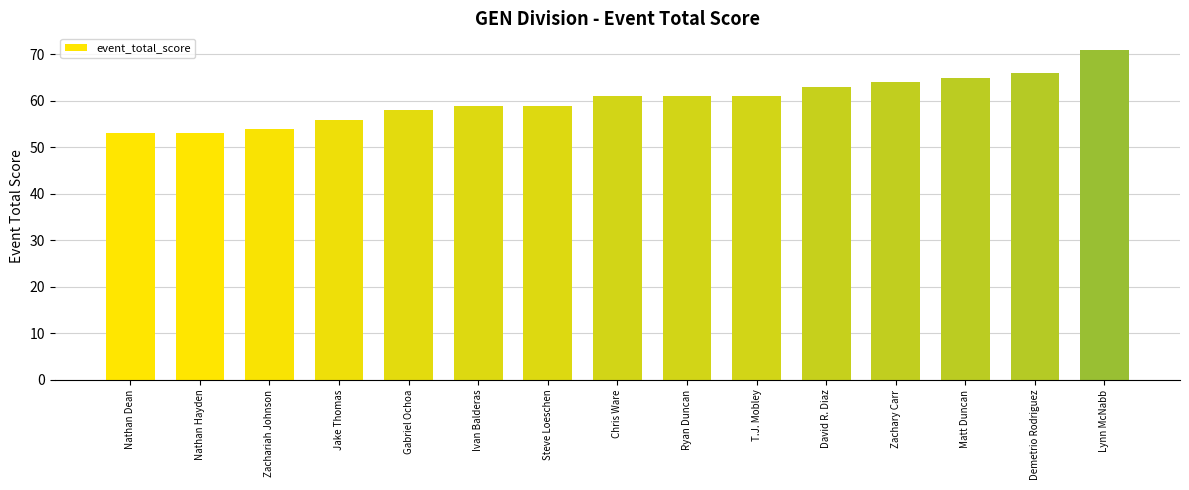

Between Gabriel Ochoa and Ryan Duncan, which is larger?

Ryan Duncan